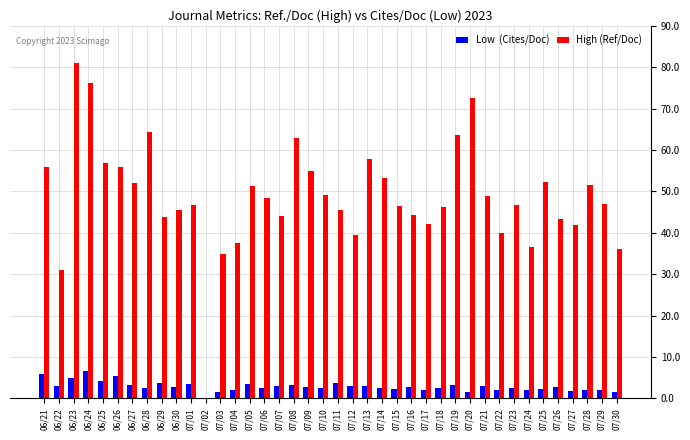

What is the total value across all series at 06/23?

86.0